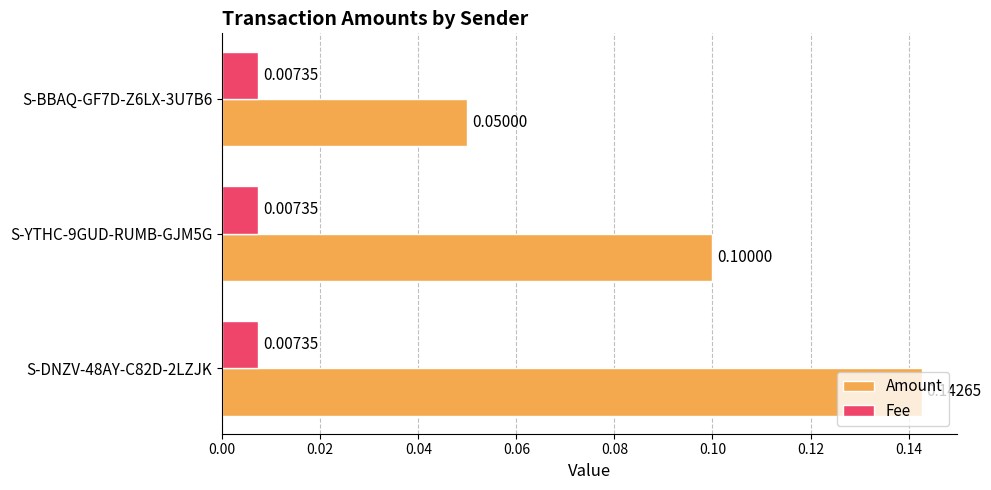

Which series has the largest range (max minus min)?

Amount